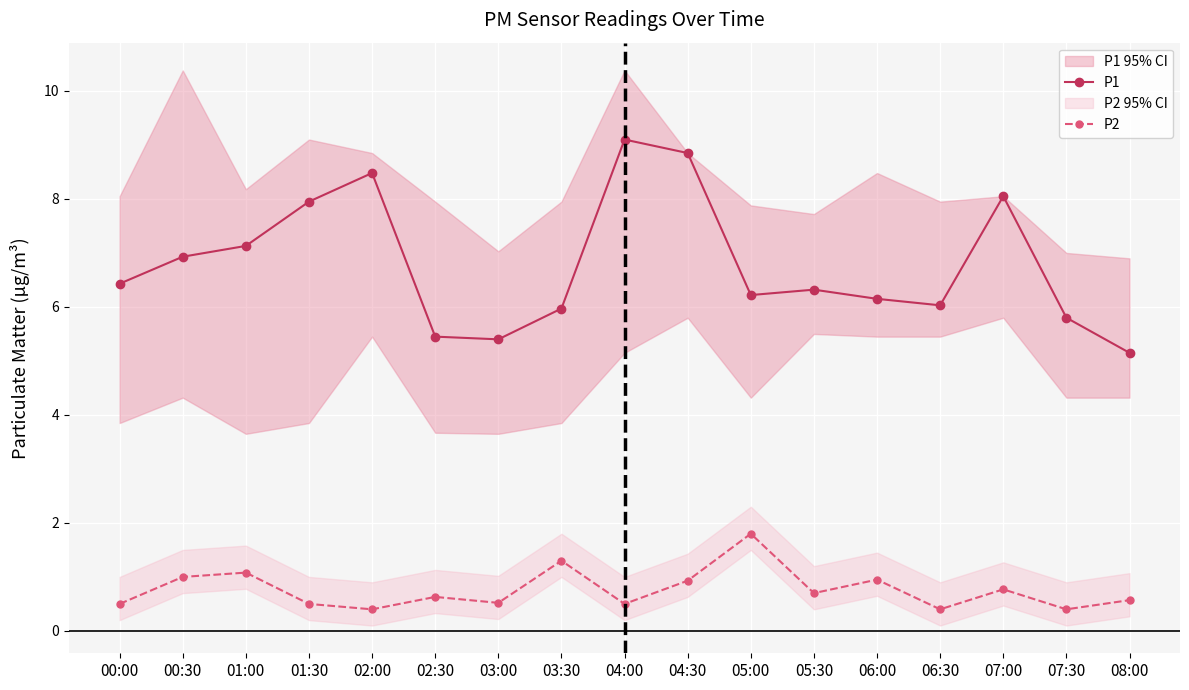

Is the value of P1 at 01:00 greater than the value of P2 at 06:30?

Yes